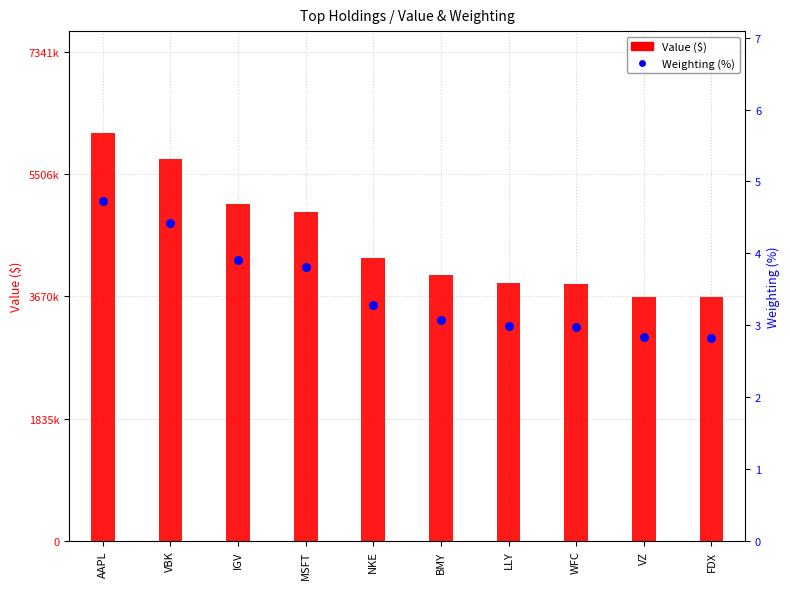

Which series contains the highest Y value?

Value